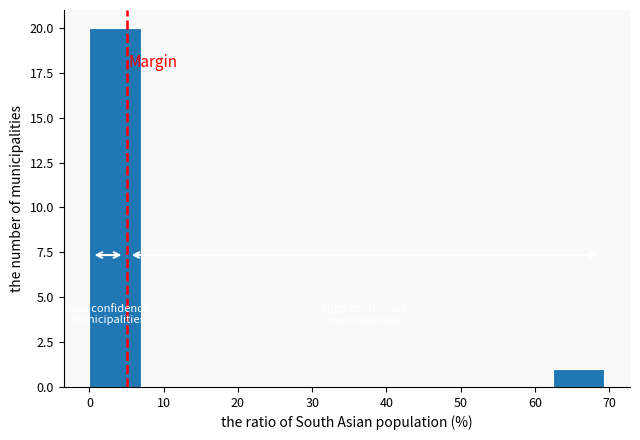

Which range on the x-axis has the tallest bar?

0 to 7